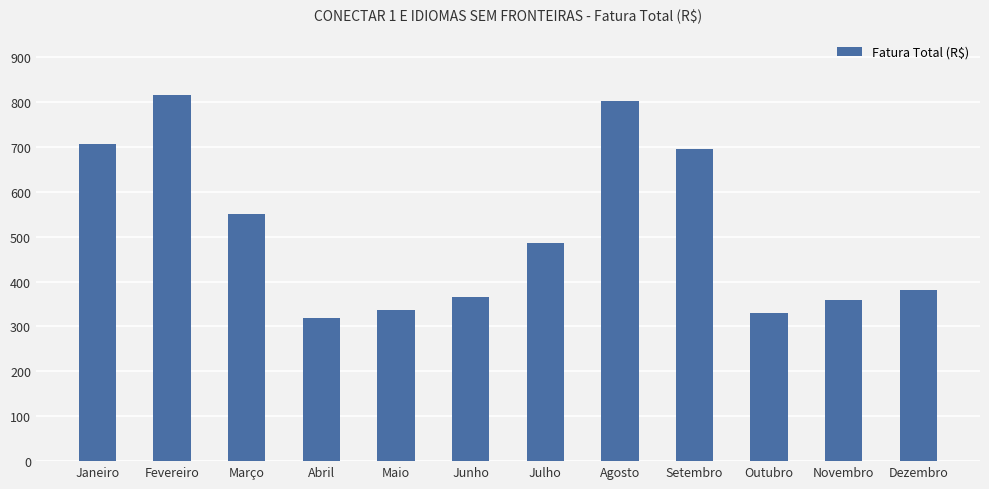

What is the change in value from Agosto to Outubro?

-471.7